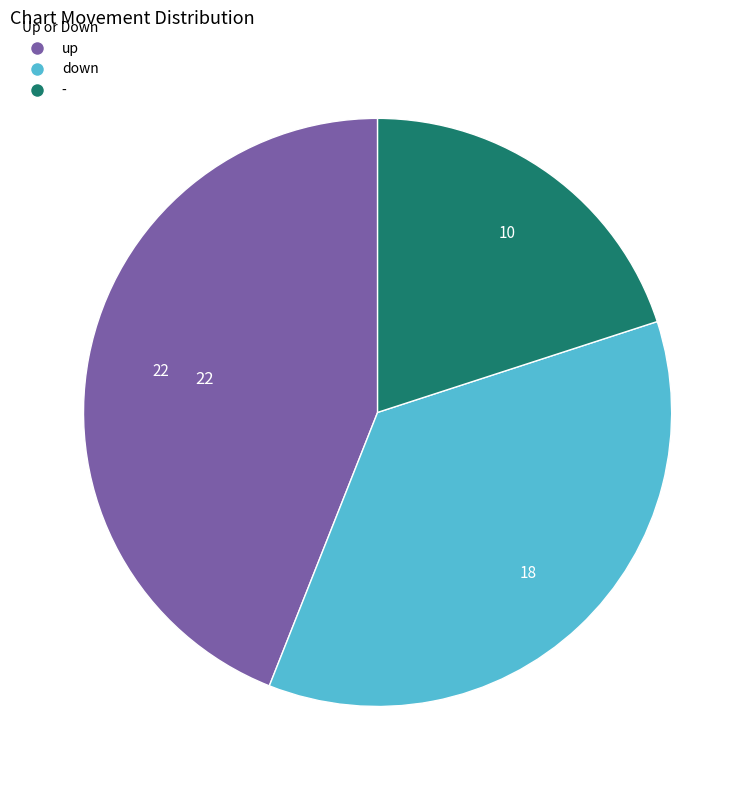

How many slices are in this pie chart?

3